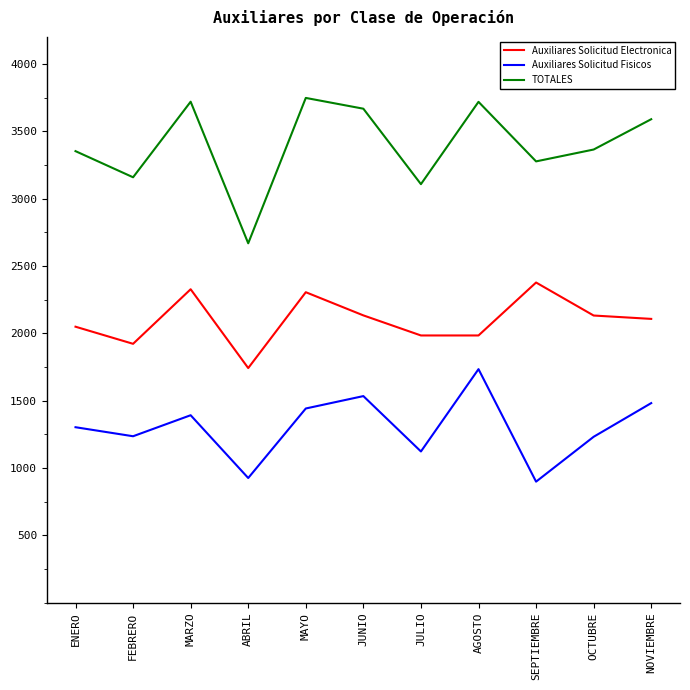

What position from the left is OCTUBRE?

10